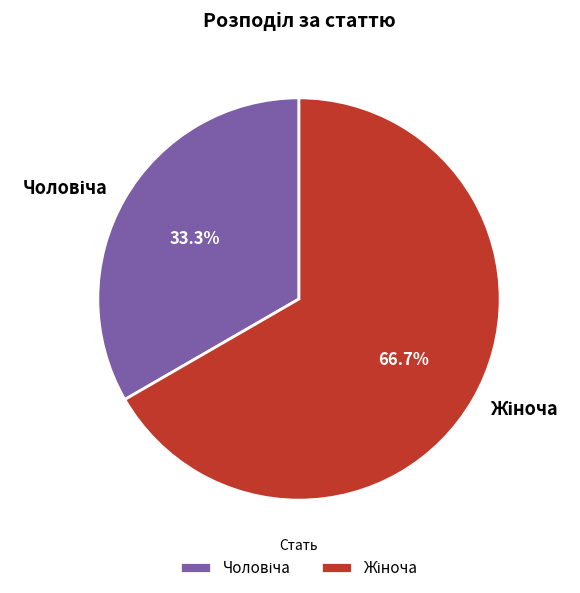

Is there a majority slice in this chart?

Yes